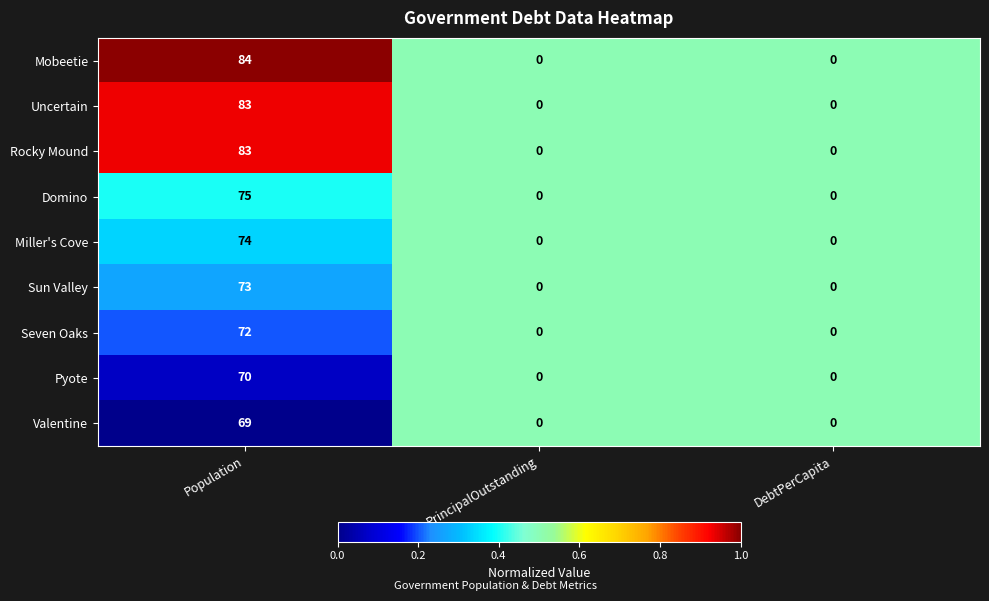

What is the sum of the Sun Valley values at Population and PrincipalOutstanding?

73